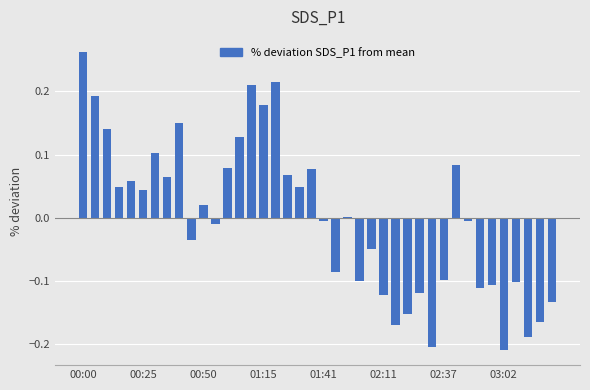

What is the difference between the maximum and second lowest values?

0.5